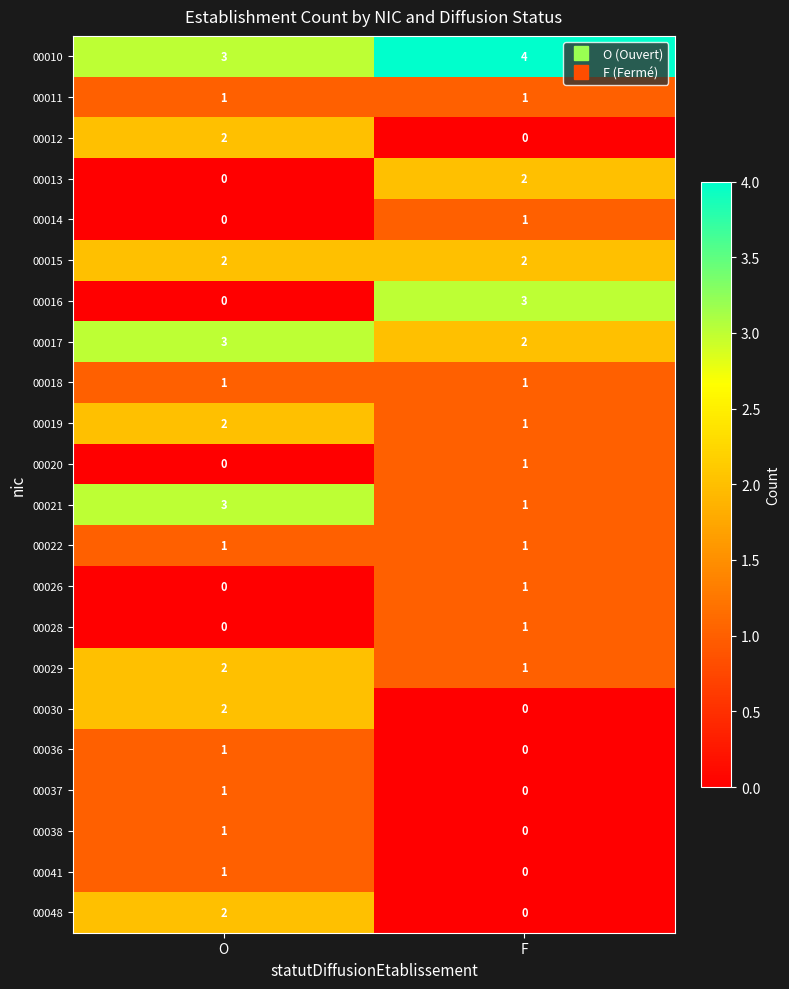

What is the sum of the 00015 values at F and O?

4